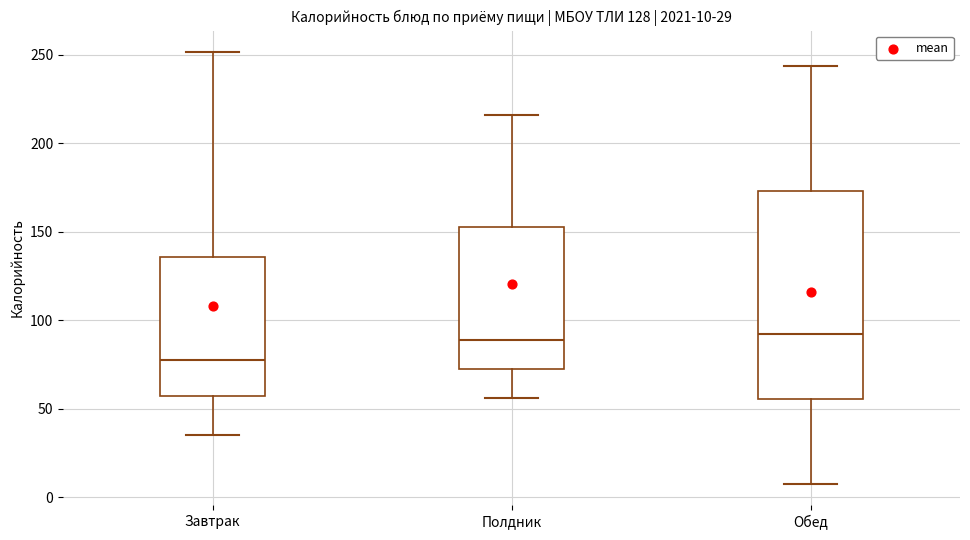

Comparing the boxes themselves (not the whiskers), which one is the tallest?

Обед